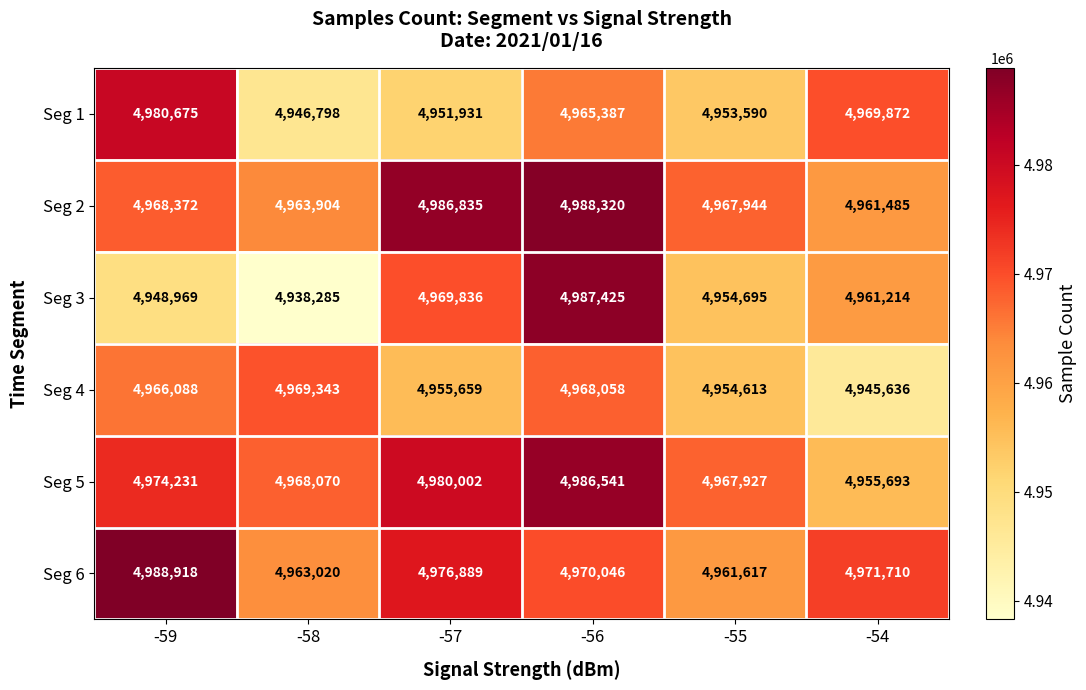

What value does the Seg 3 series have at -55?

4954695